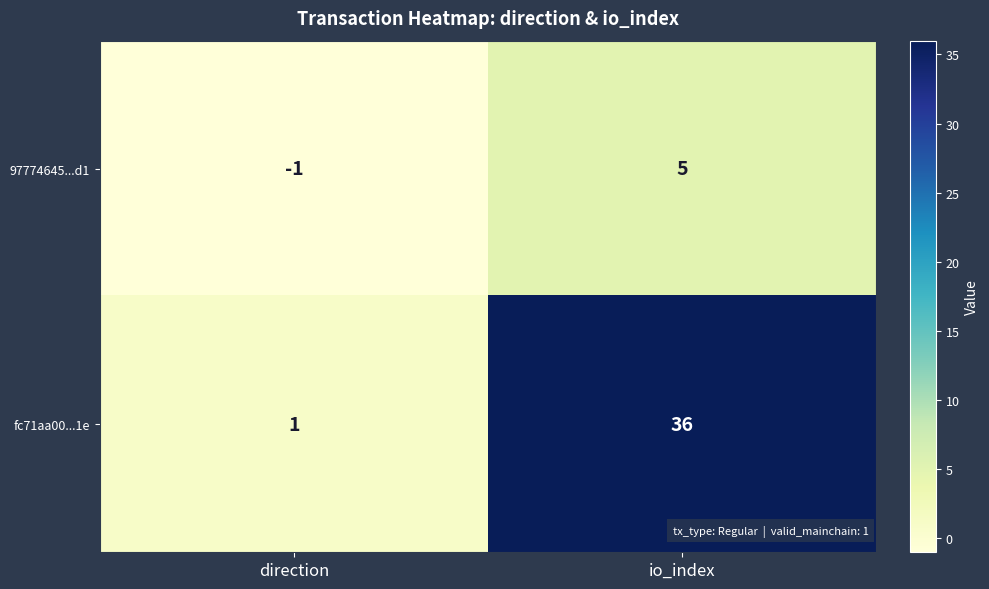

What is the greatest value displayed?

36